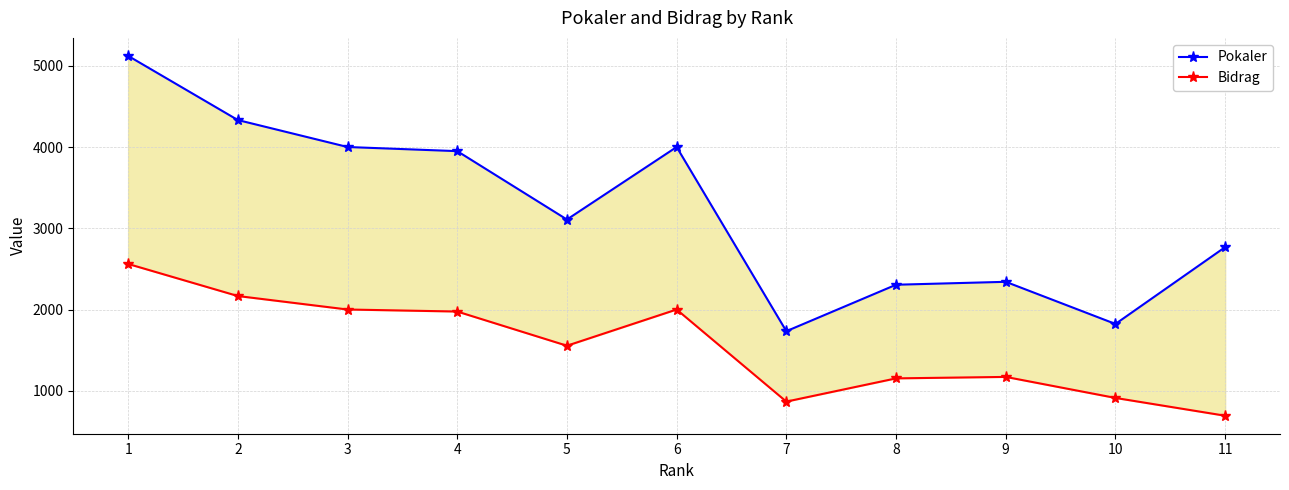

What are all the series names shown in the legend?

Pokaler, Bidrag